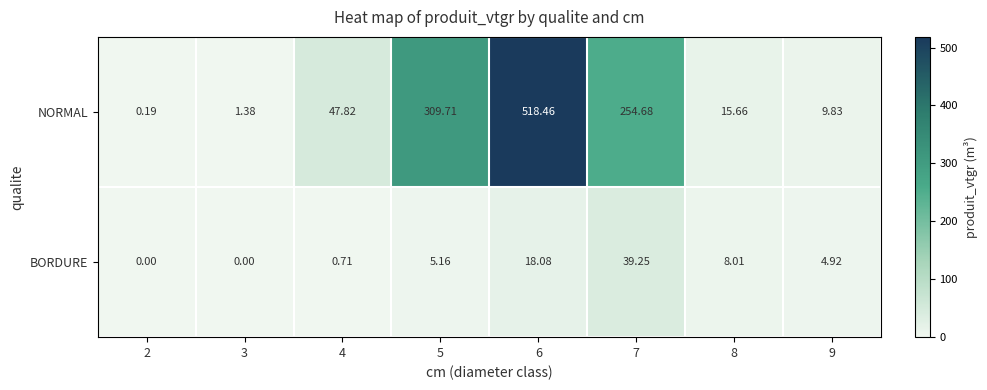

Which series has the widest spread of values?

NORMAL